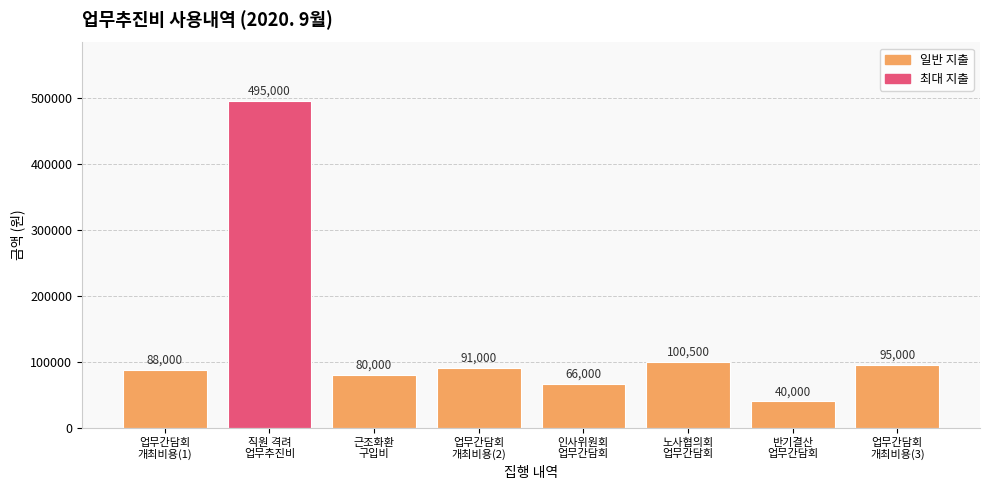

Reading left to right, extract all data points from this chart.

88000	495000	80000	91000	66000	100500	40000	95000